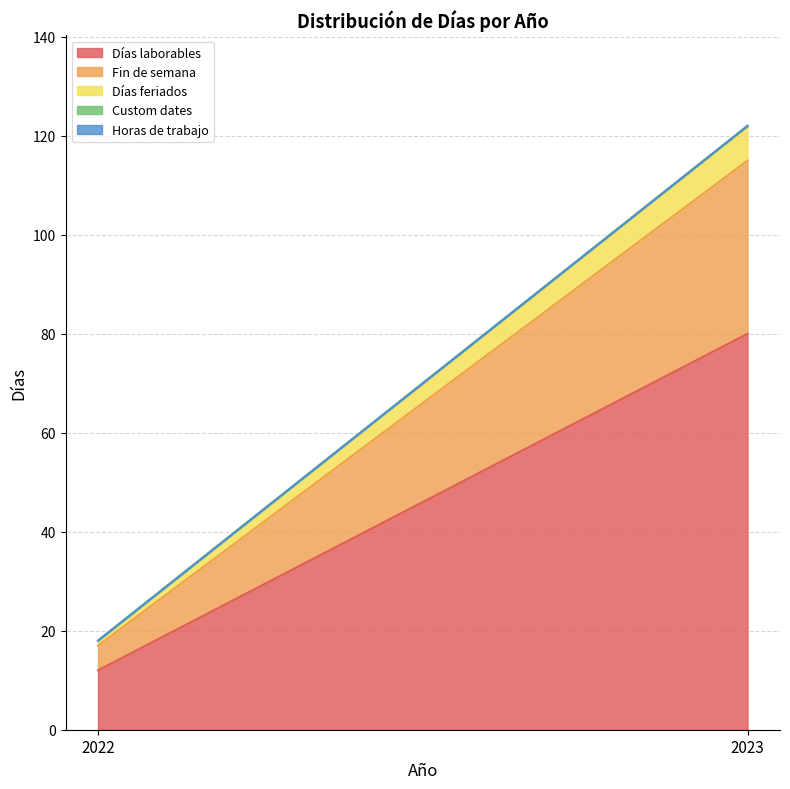

The Días feriados series shows 3 at 2023. True or false?

False